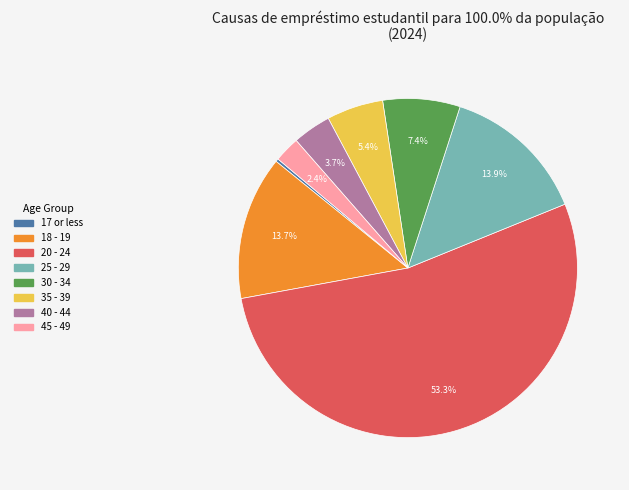

Is it true that 40 - 44 is 4% of the pie?

True